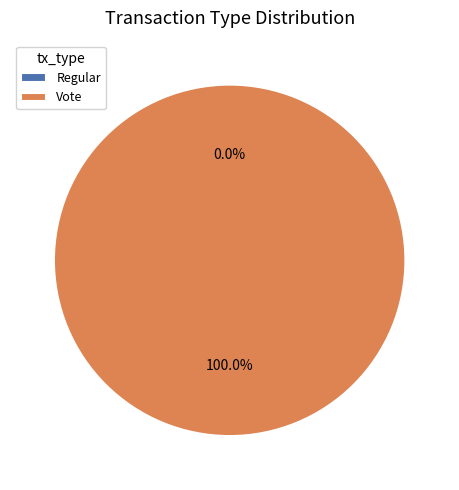

Count the number of slices in the pie.

2